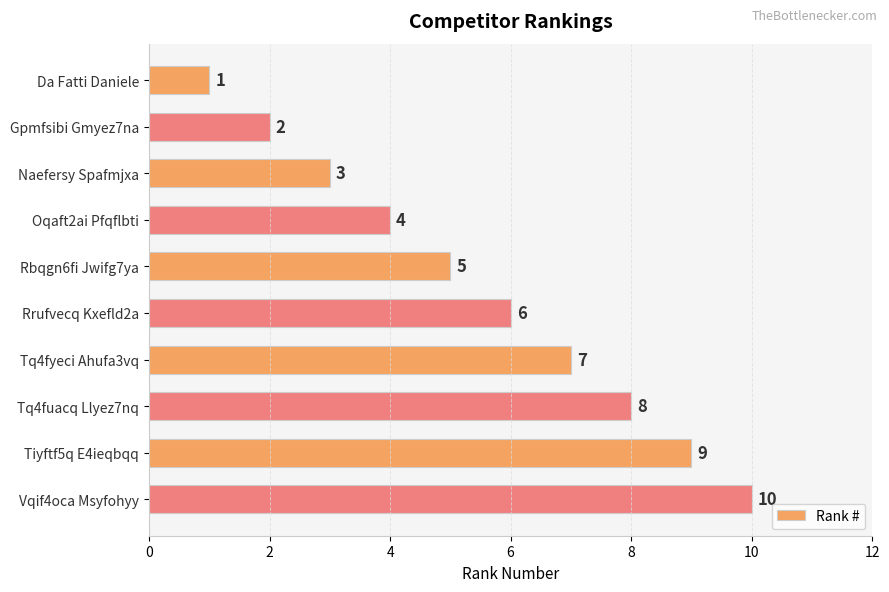

Rank the categories by value from highest to lowest.

Vqif4oca Msyfohyy, Tiyftf5q E4ieqbqq, Tq4fuacq Llyez7nq, Tq4fyeci Ahufa3vq, Rrufvecq Kxefld2a, Rbqgn6fi Jwifg7ya, Oqaft2ai Pfqflbti, Naefersy Spafmjxa, Gpmfsibi Gmyez7na, Da Fatti Daniele